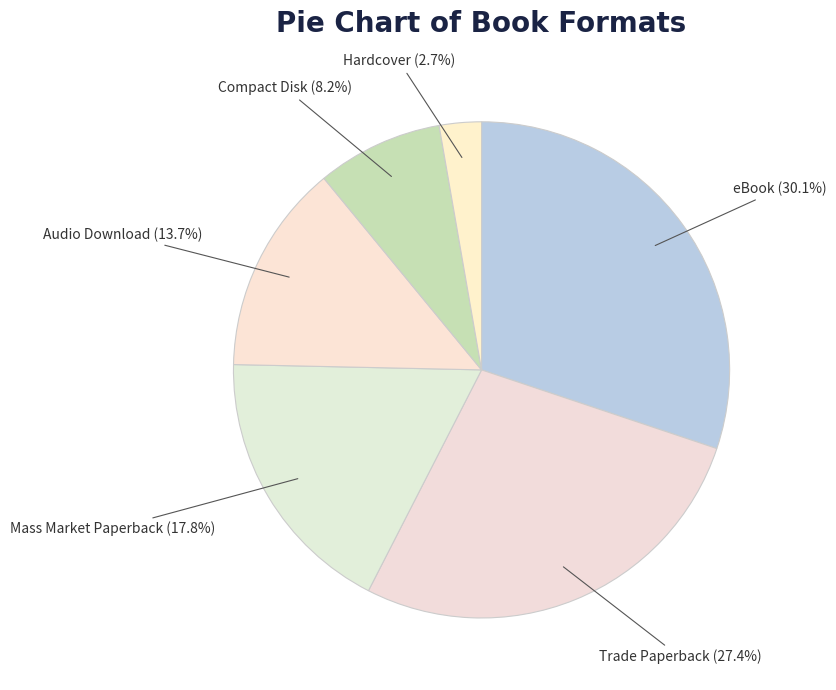

Which category has the smallest portion of the pie?

Hardcover